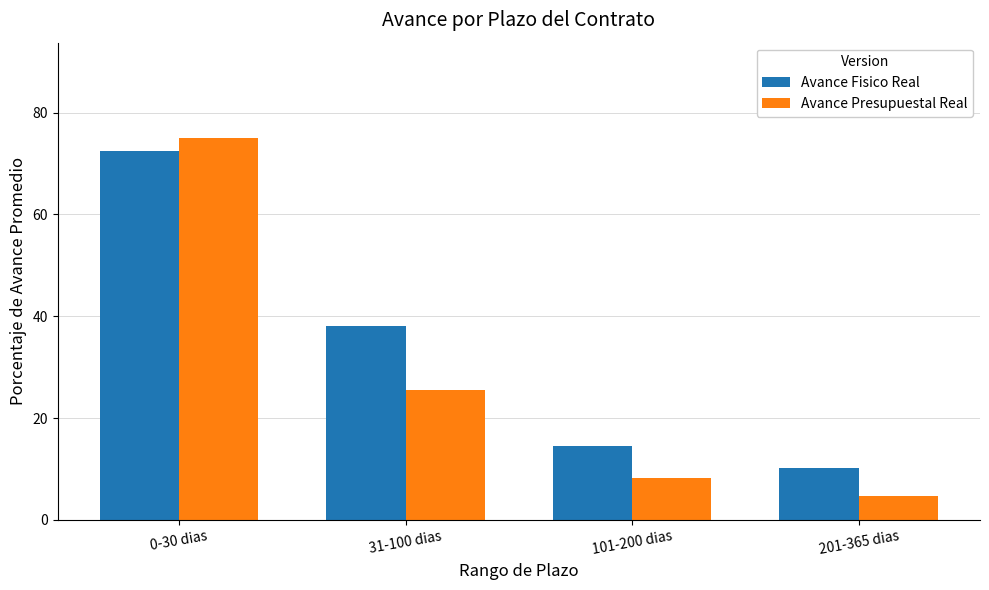

What value does the Avance Presupuestal Real series have at 201-365 dias?

4.7